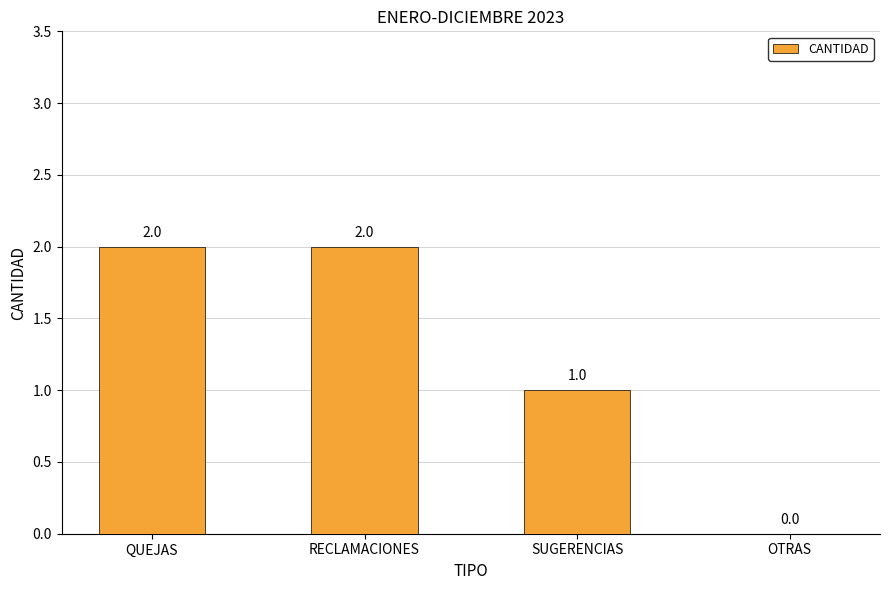

What is the ratio of the value at RECLAMACIONES to the value at QUEJAS?

1.0